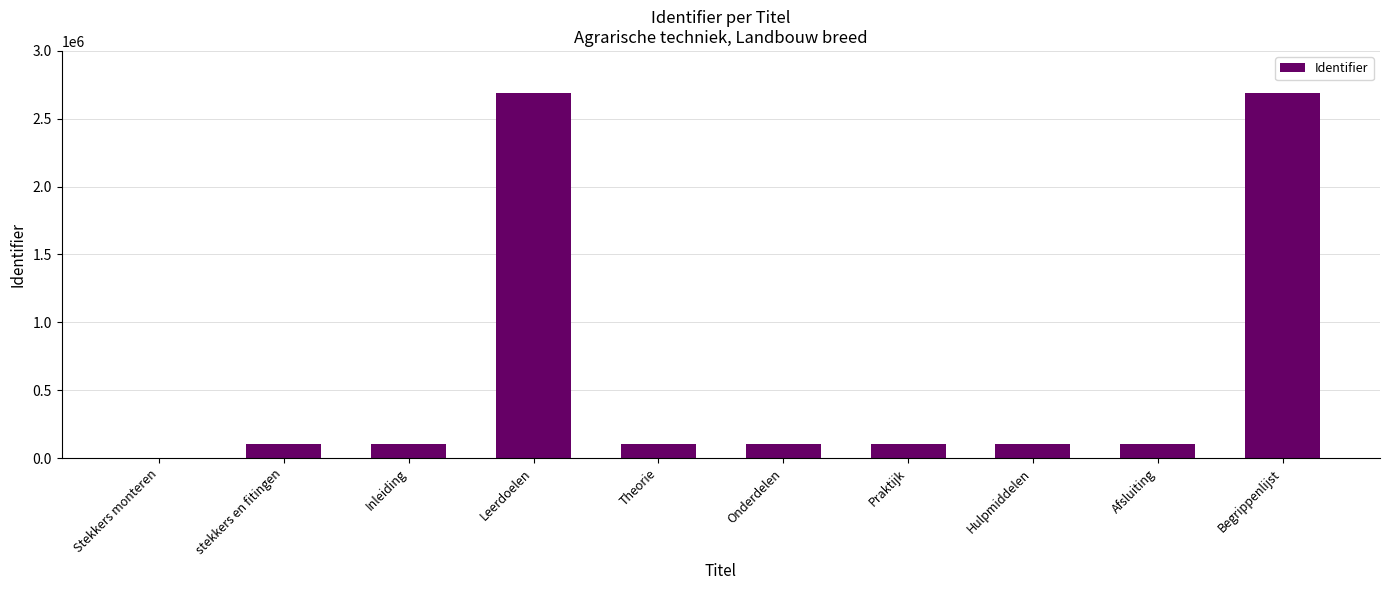

What is the maximum value shown in the chart?

2688871